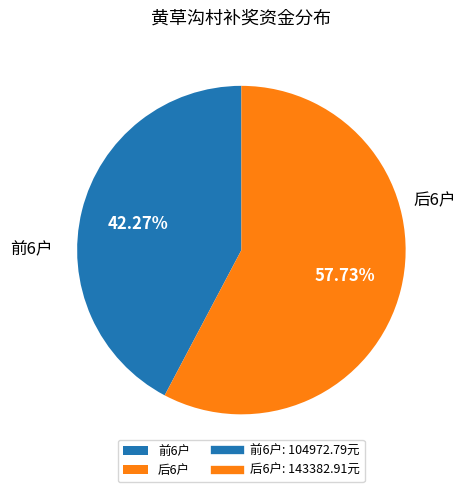

Rank the categories by value from lowest to highest.

前6户, 后6户